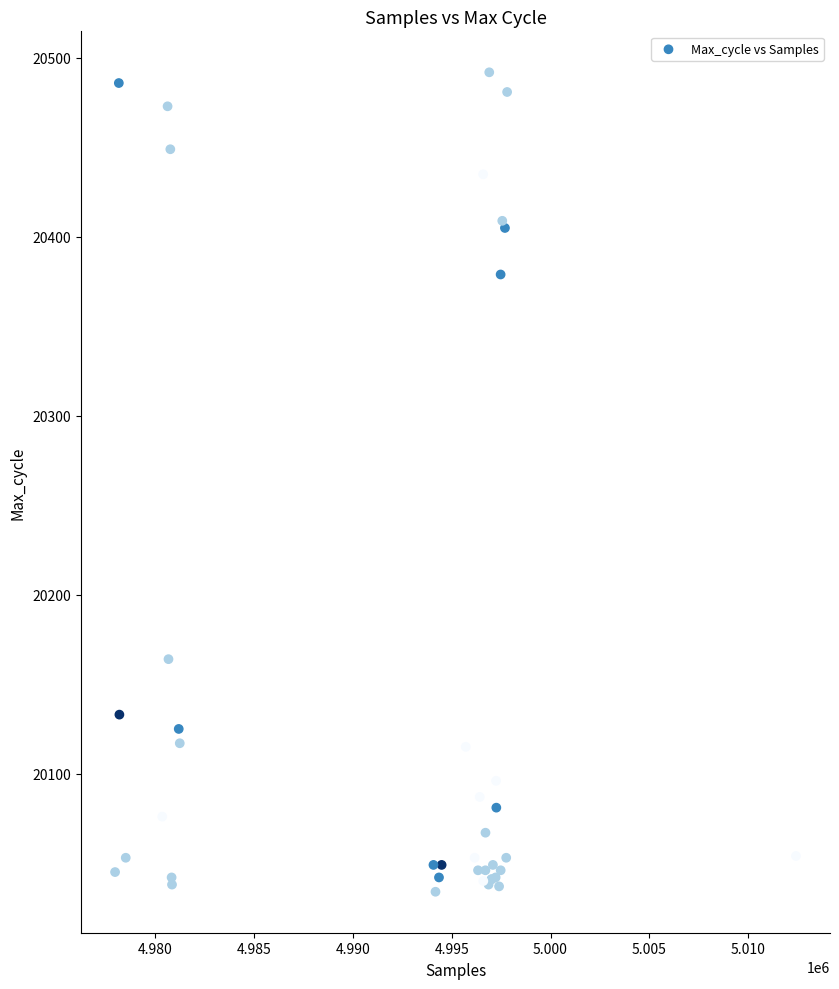

What Y value in the scatter plot is closest to 20263?

20164